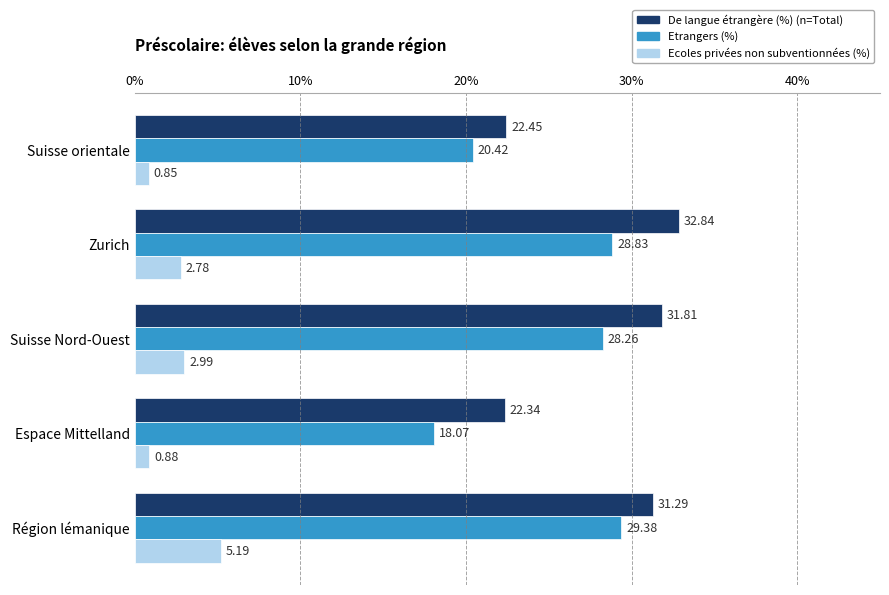

What is the sum of all Ecoles privées non subventionnées (%) values?

12.7